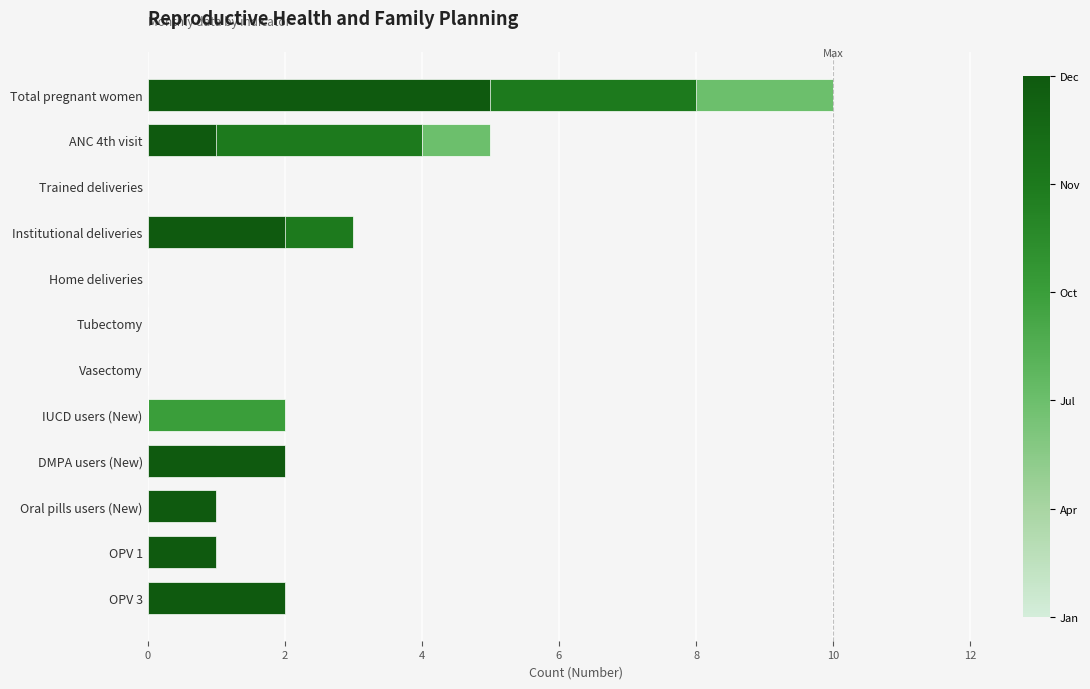

At Oral pills users (New), list the series in order from largest to smallest.

Dec, Jan, Apr, Jul, Oct, Nov